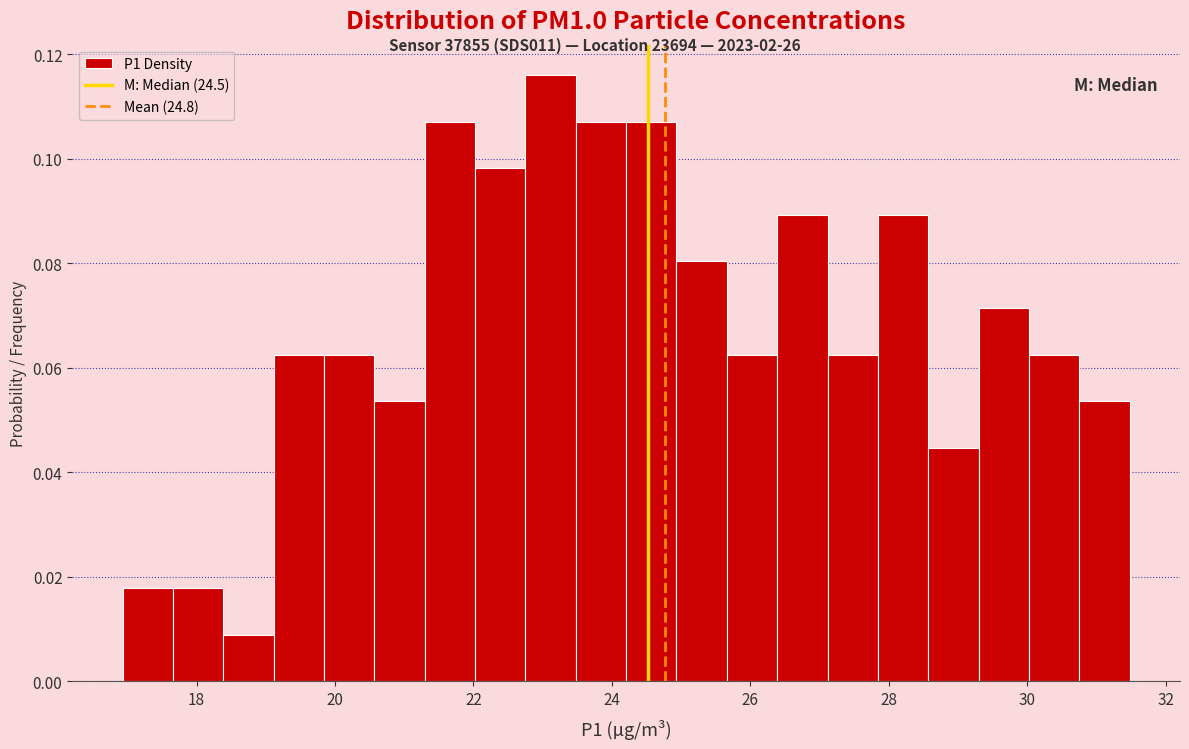

Read against the x-axis, roughly where is the centre of the tallest bar?

23.2